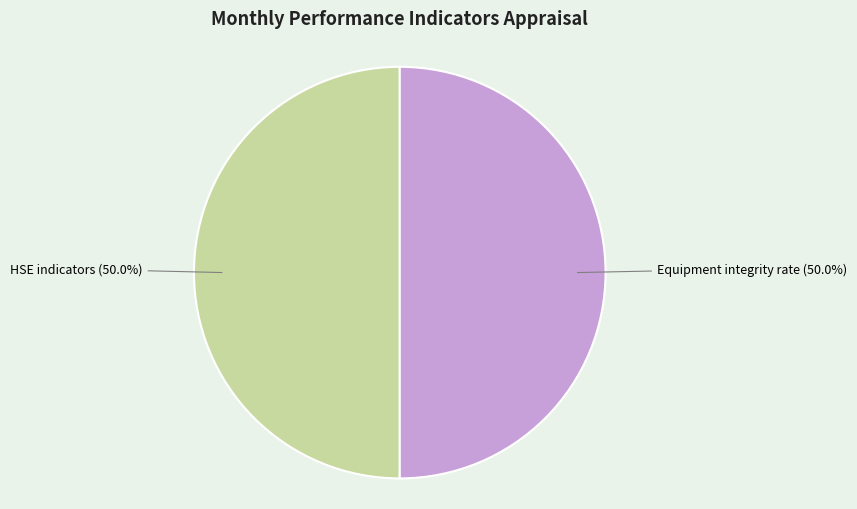

What percentage is NOT represented by HSE indicators?

50.0%